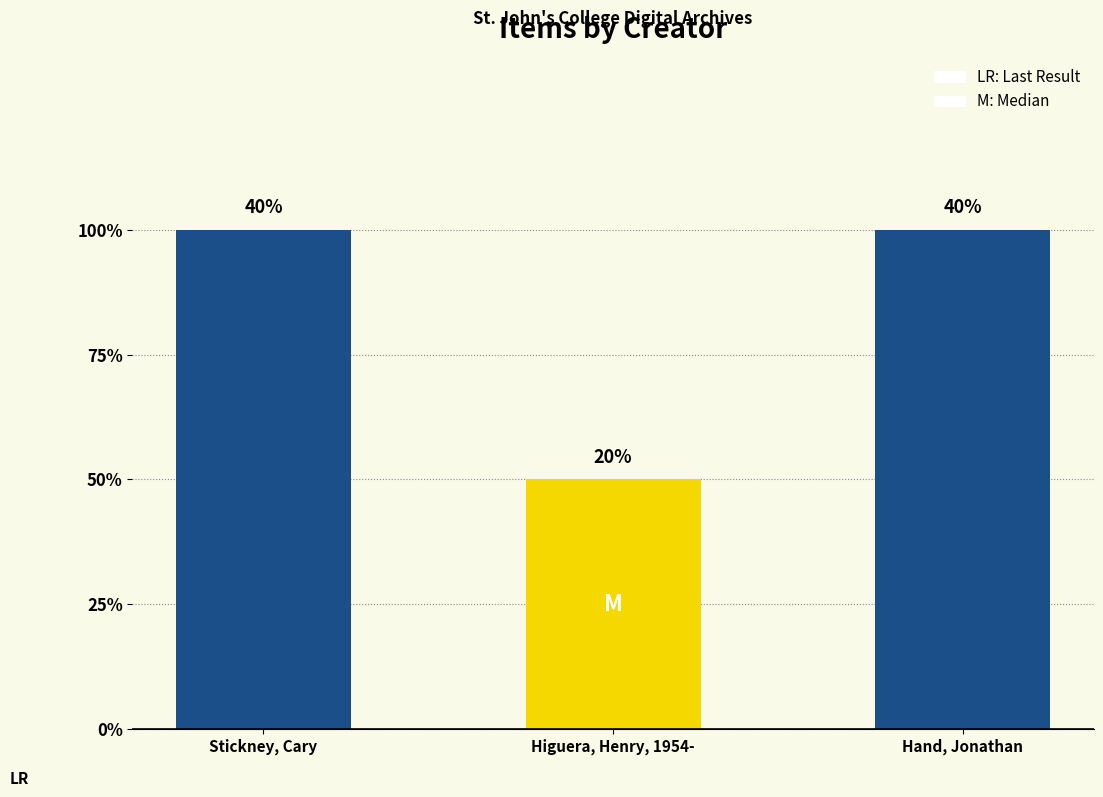

Are the bars horizontal?

No